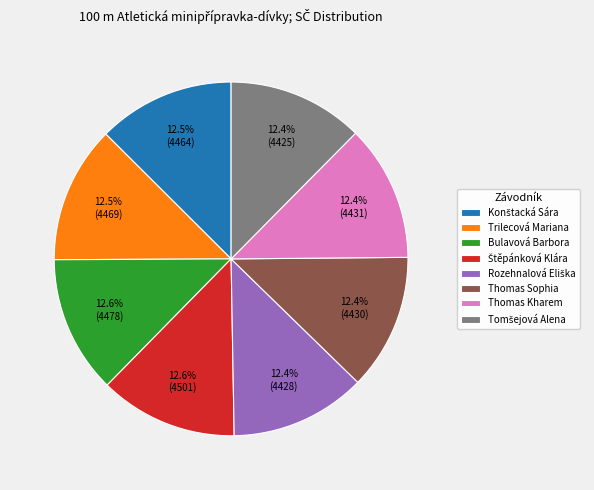

How much of the chart is everything except Bulavová Barbora?

87.4%